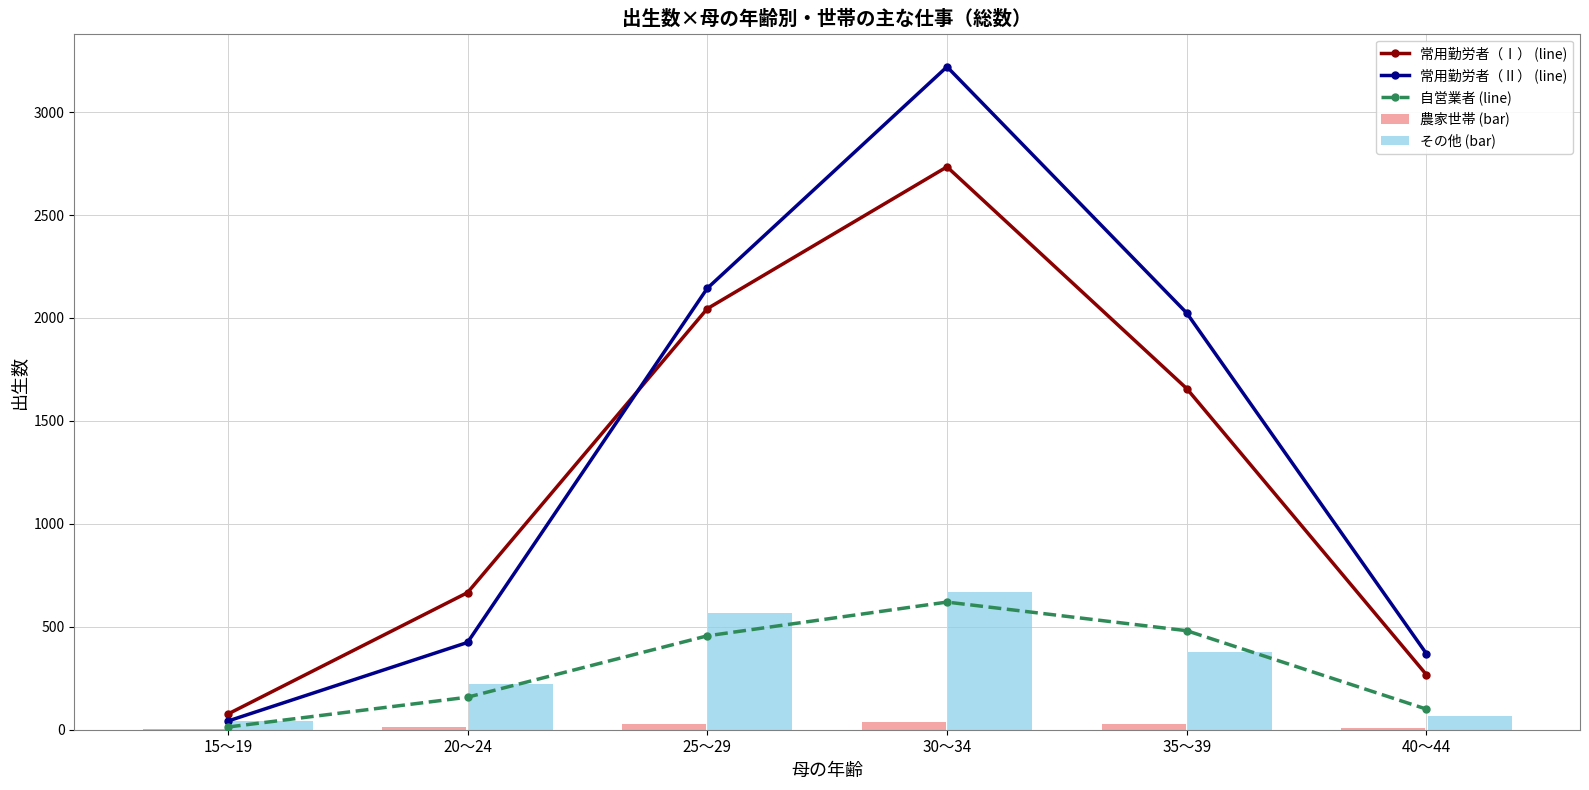

At which label is 常用勤労者（Ⅱ） (line) closest to 1631?

35～39